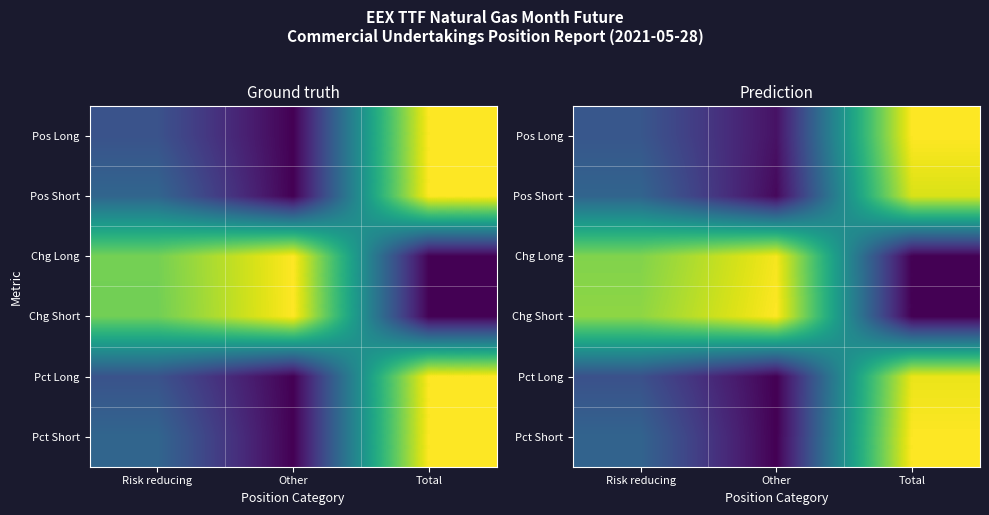

Which category has the lowest value in the Pct Long series?

Other